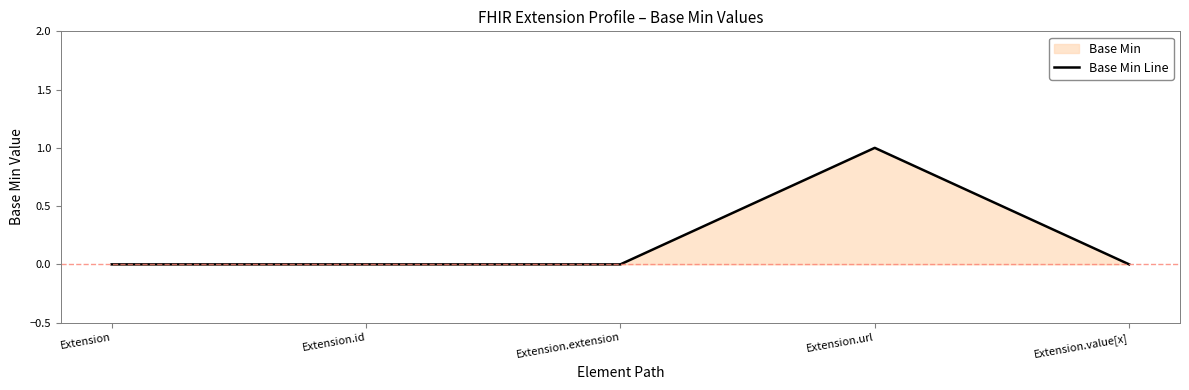

What is the maximum value shown in the chart?

1